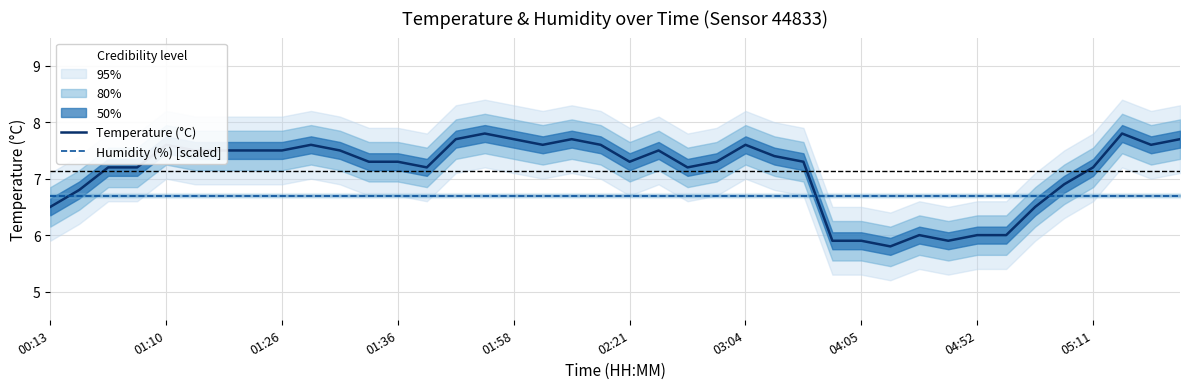

What value does the Humidity (%) [scaled] series have at 35?

6.7